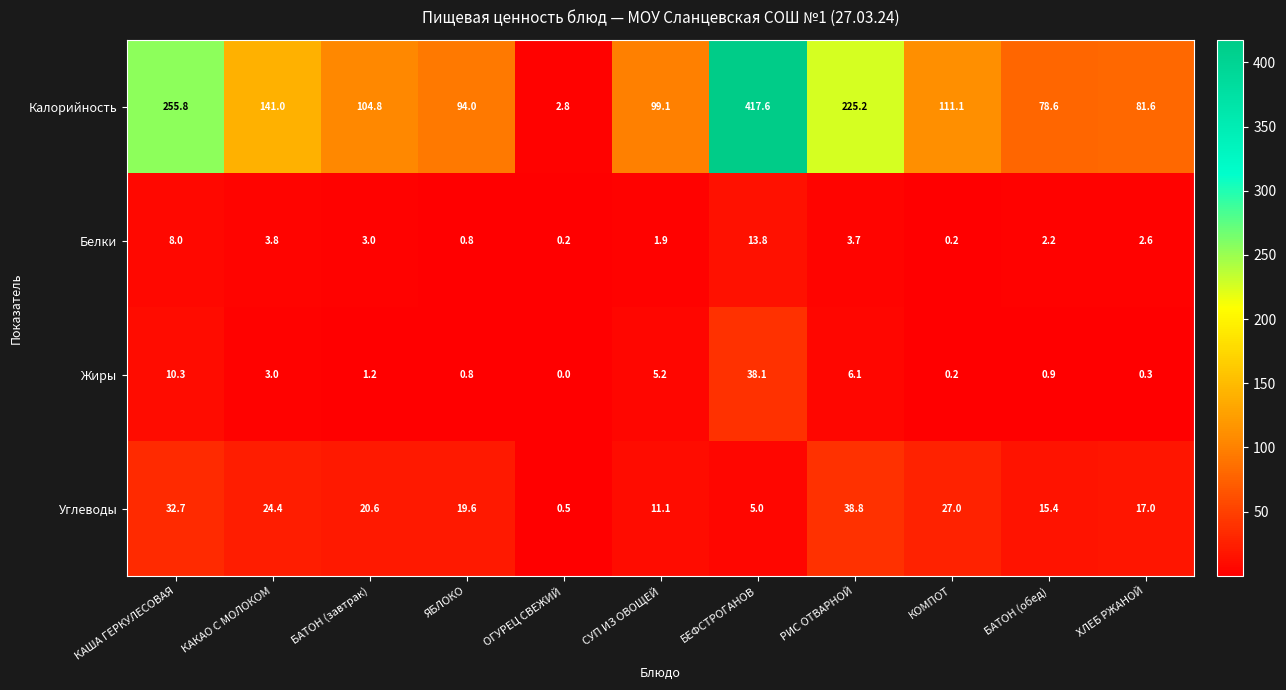

What is the highest value of the Углеводы series?

38.8